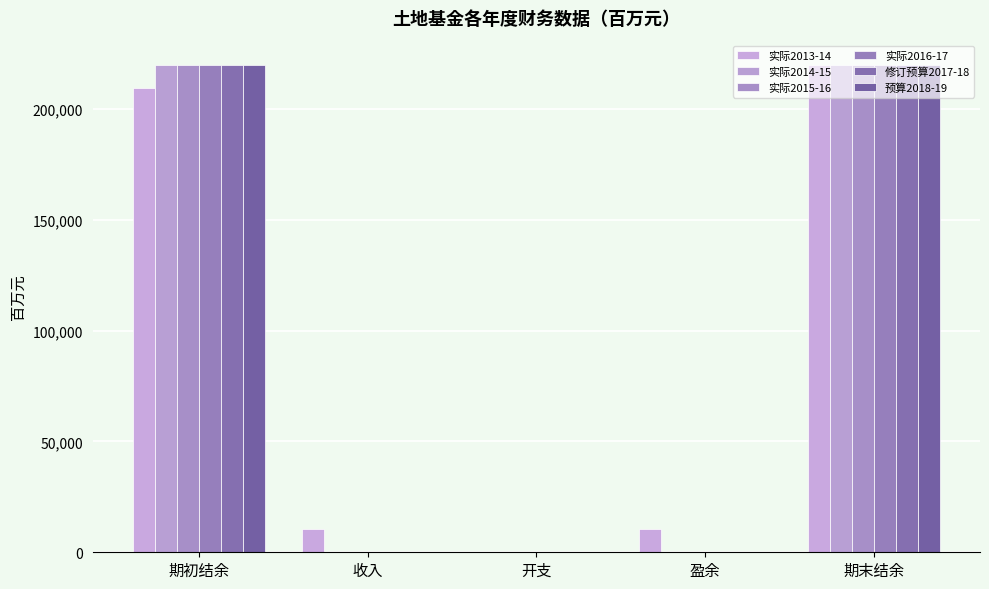

How many distinct data groups are displayed?

6